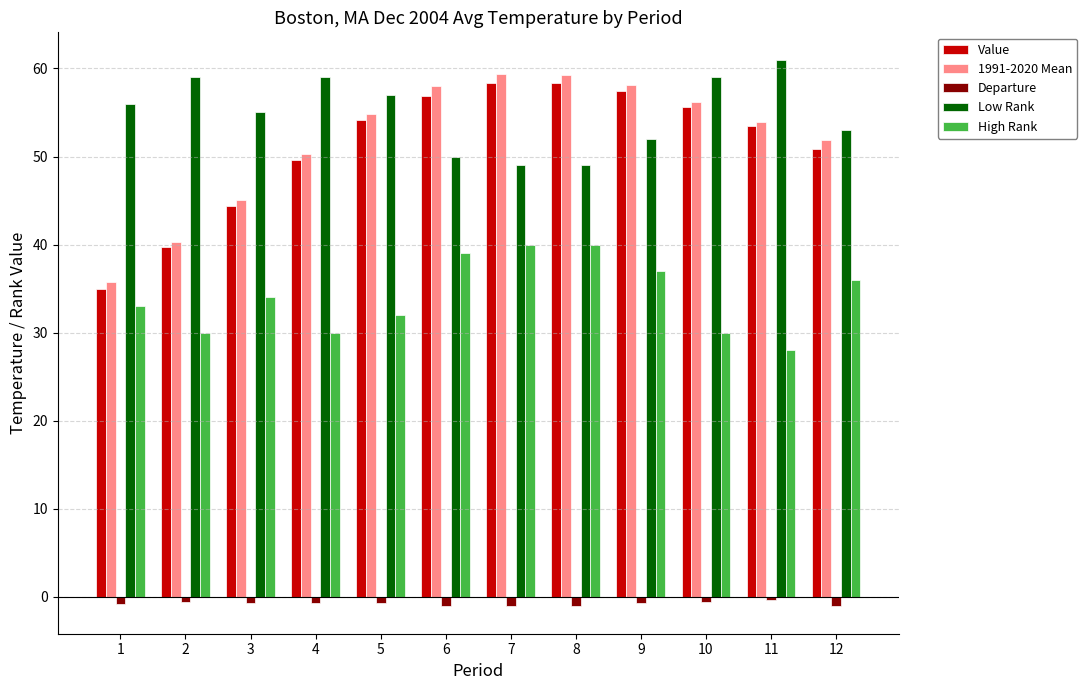

Which category has the lowest value in the 1991-2020 Mean series?

1